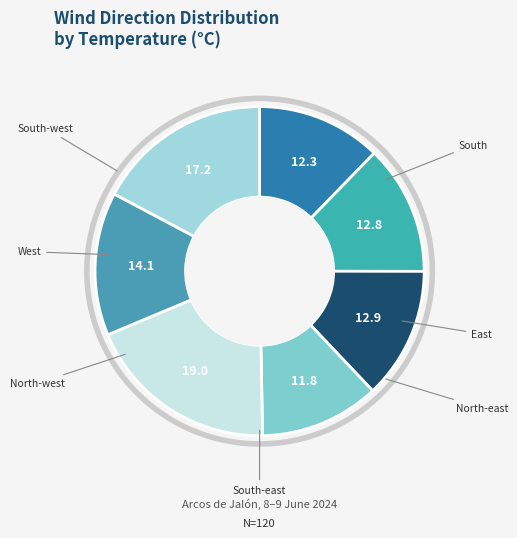

To the nearest percent, what is the average slice percentage?

14%